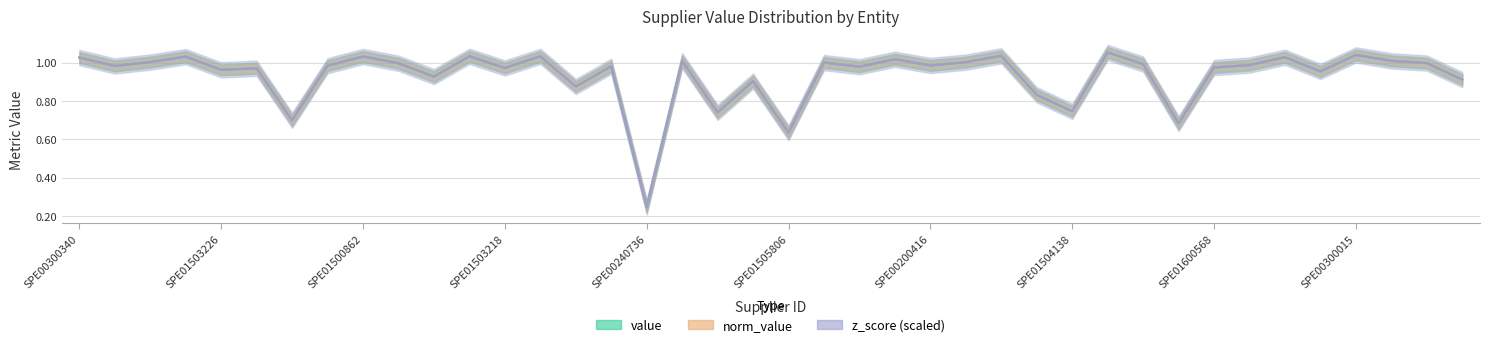

What is the smallest value displayed?

0.2